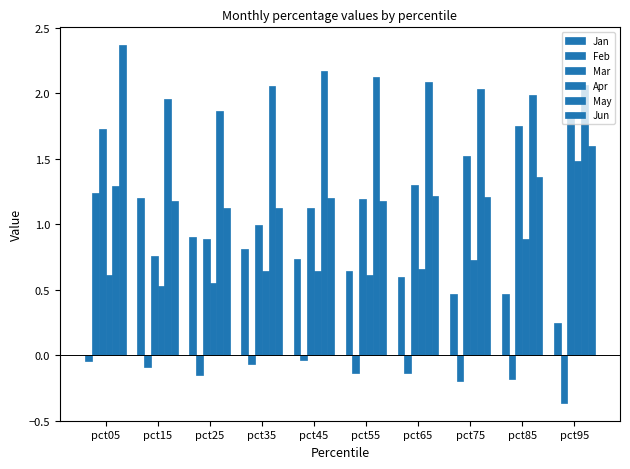

How many data points does each series have?

10